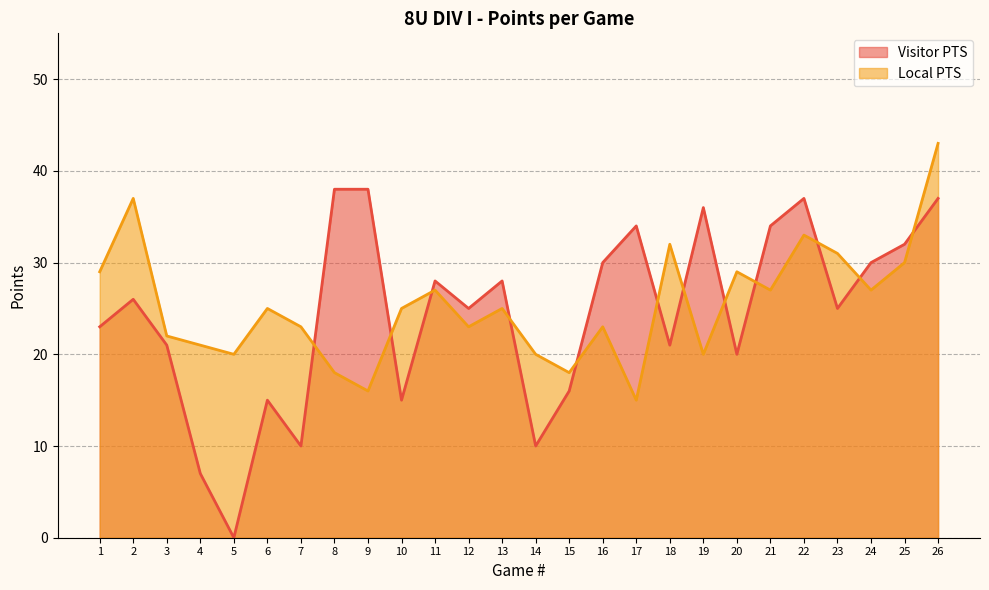

What is the value of the Local PTS point at the 11th from the left?

27